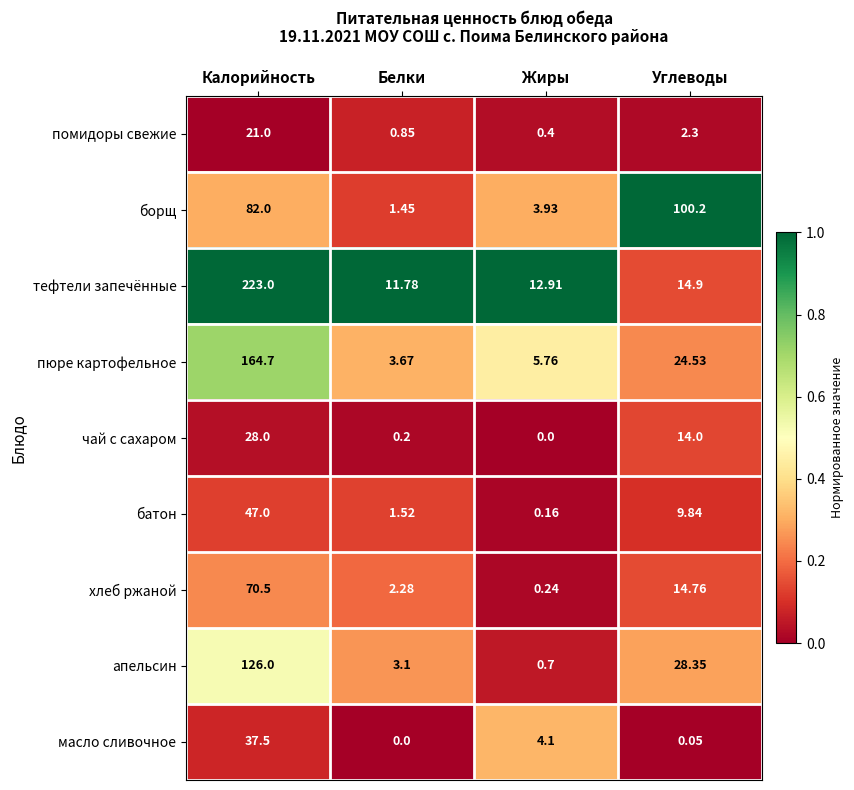

Between Калорийность and Белки, which series saw the biggest shift?

тефтели запечённые